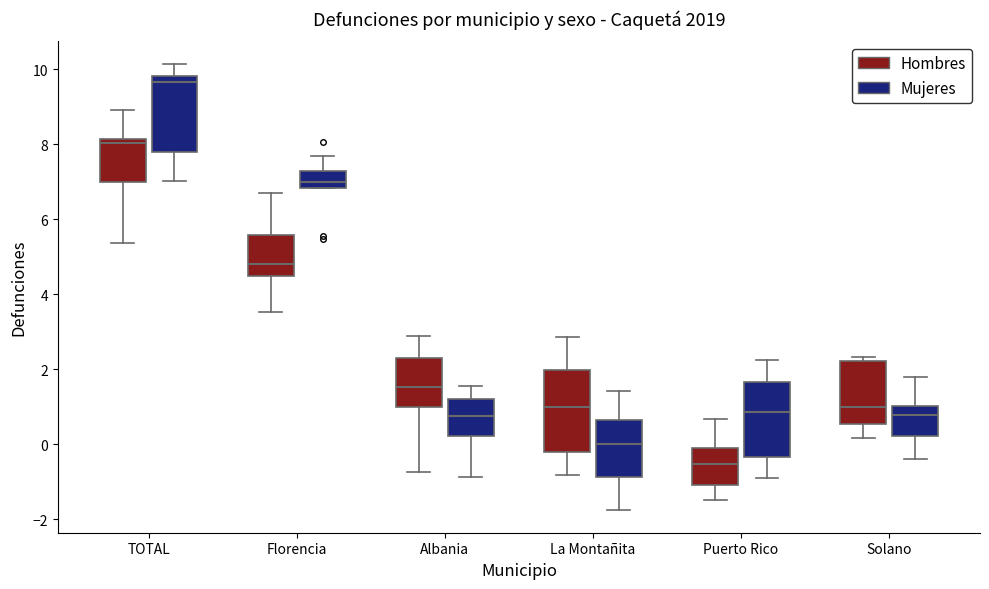

Reading left to right, transcribe this box plot: for each box, give where its median line is, the range the box spans, and where its two whiskers end, as read against the y-axis. The values are not printed on the chart, so give them approximately, as read against the axis.

TOTAL (Hombres): median 8.0, box 7.0 to 8.2, whiskers 5.4 to 9.0
TOTAL (Mujeres): median 9.6, box 7.8 to 9.8, whiskers 7.0 to 10.2
Florencia (Hombres): median 4.8, box 4.4 to 5.6, whiskers 3.6 to 6.8
Florencia (Mujeres): median 7.0, box 6.8 to 7.2, whiskers 6.8 to 7.6
Albania (Hombres): median 1.6, box 1.0 to 2.4, whiskers -0.8 to 2.8
Albania (Mujeres): median 0.8, box 0.2 to 1.2, whiskers -0.8 to 1.6
La Montañita (Hombres): median 1.0, box -0.2 to 2.0, whiskers -0.8 to 2.8
La Montañita (Mujeres): median 0.0, box -0.8 to 0.6, whiskers -1.8 to 1.4
Puerto Rico (Hombres): median -0.6, box -1.0 to 0.0, whiskers -1.4 to 0.6
Puerto Rico (Mujeres): median 0.8, box -0.4 to 1.6, whiskers -1.0 to 2.2
Solano (Hombres): median 1.0, box 0.6 to 2.2, whiskers 0.2 to 2.4
Solano (Mujeres): median 0.8, box 0.2 to 1.0, whiskers -0.4 to 1.8